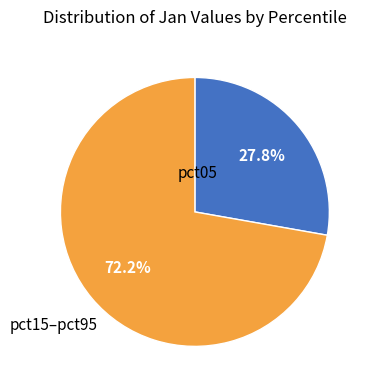

To the nearest percent, what is the difference between the largest and smallest slice percentages?

44%